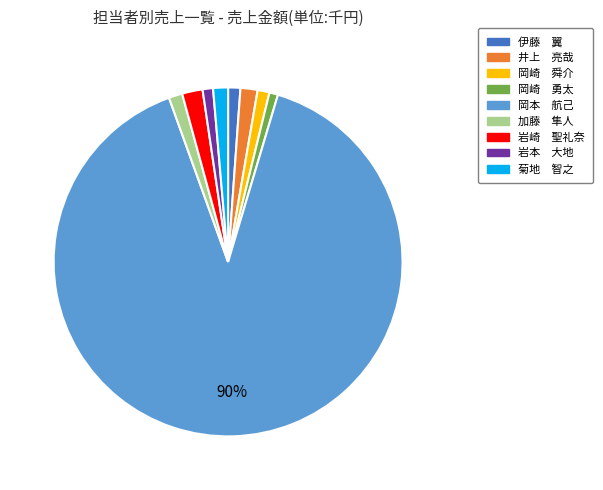

Which category has the biggest portion of the pie?

岡本 航己